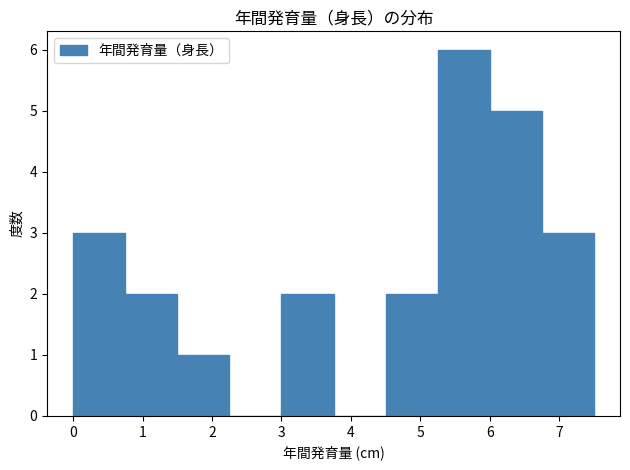

Which range on the x-axis has the tallest bar?

5.25 to 6.00